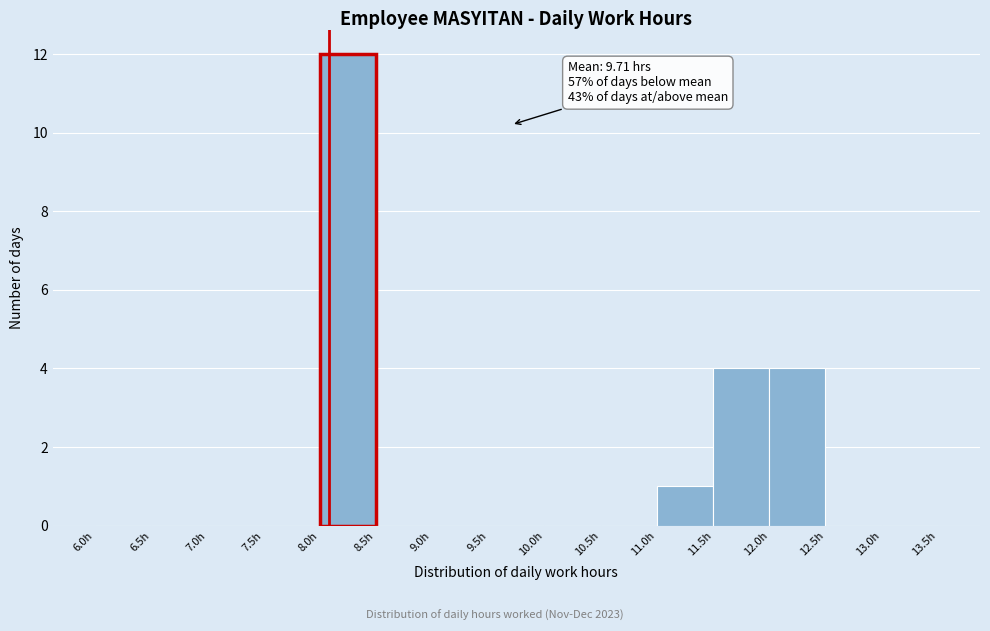

Which range on the x-axis has the tallest bar?

8.0 to 8.5